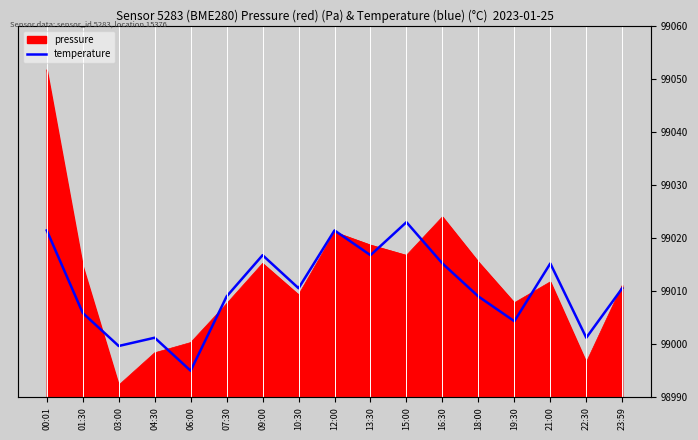

At which label does the data first exceed 99010?

00:01